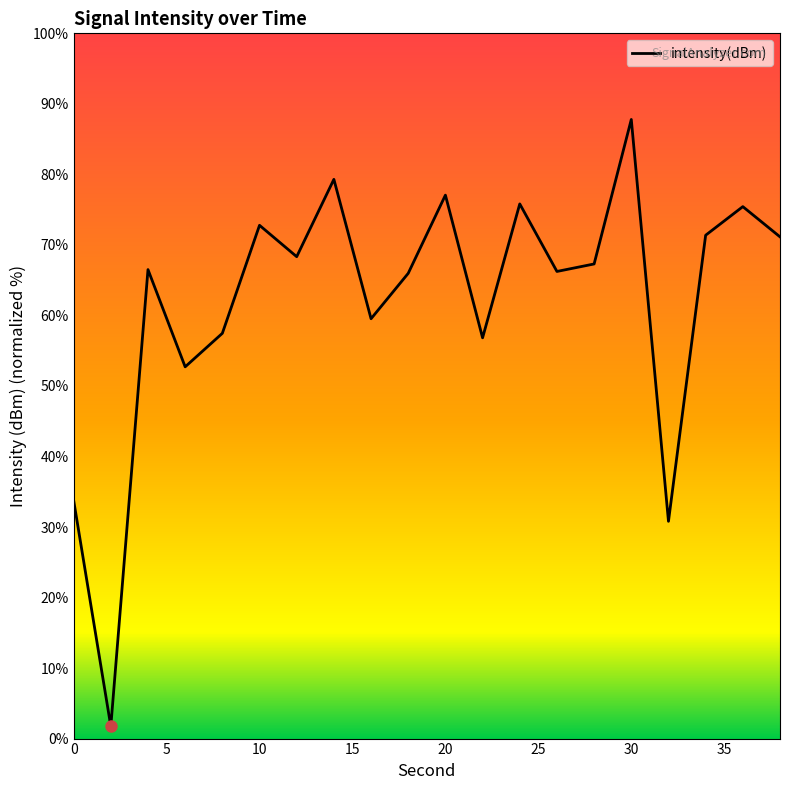

What is the greatest value displayed?

87.8